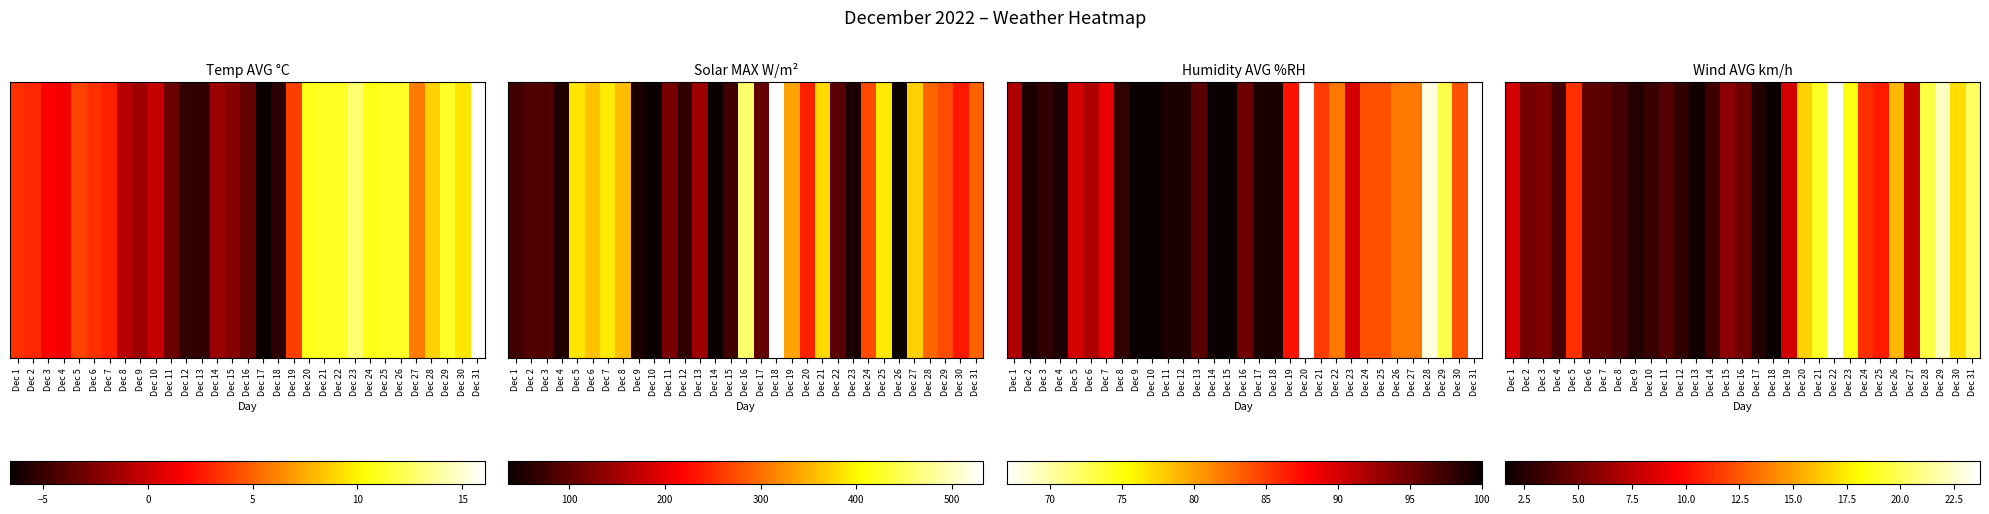

Where is the data nearest to the value 12?

Dec 5